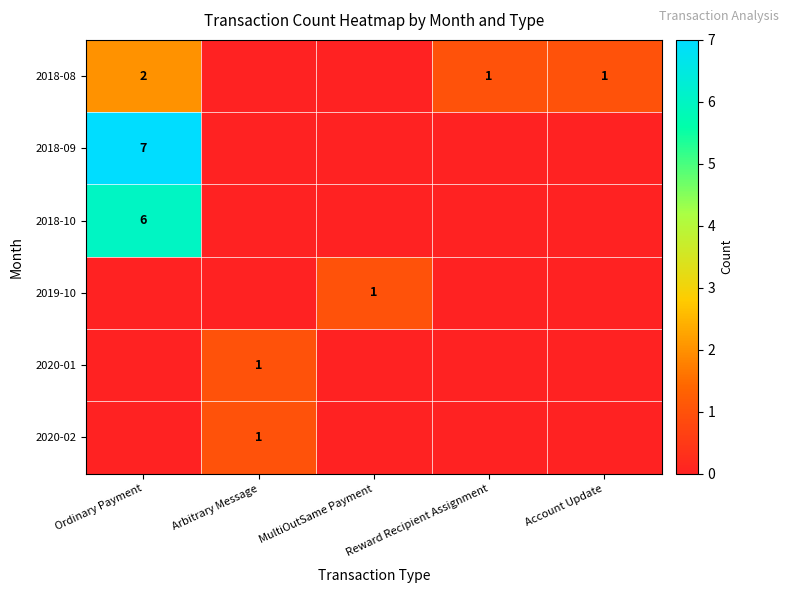

Is it true that 2018-08 equals 1 at Account Update?

True